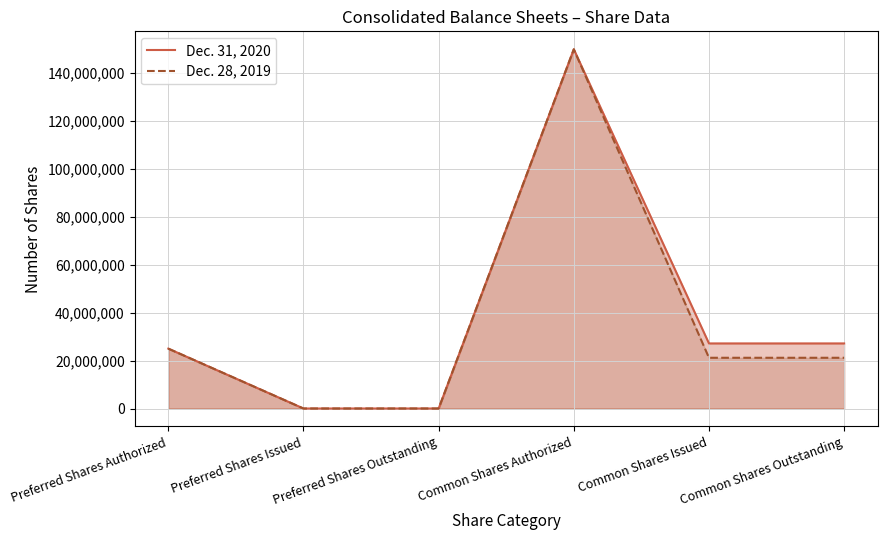

Count the number of data series in this chart.

2